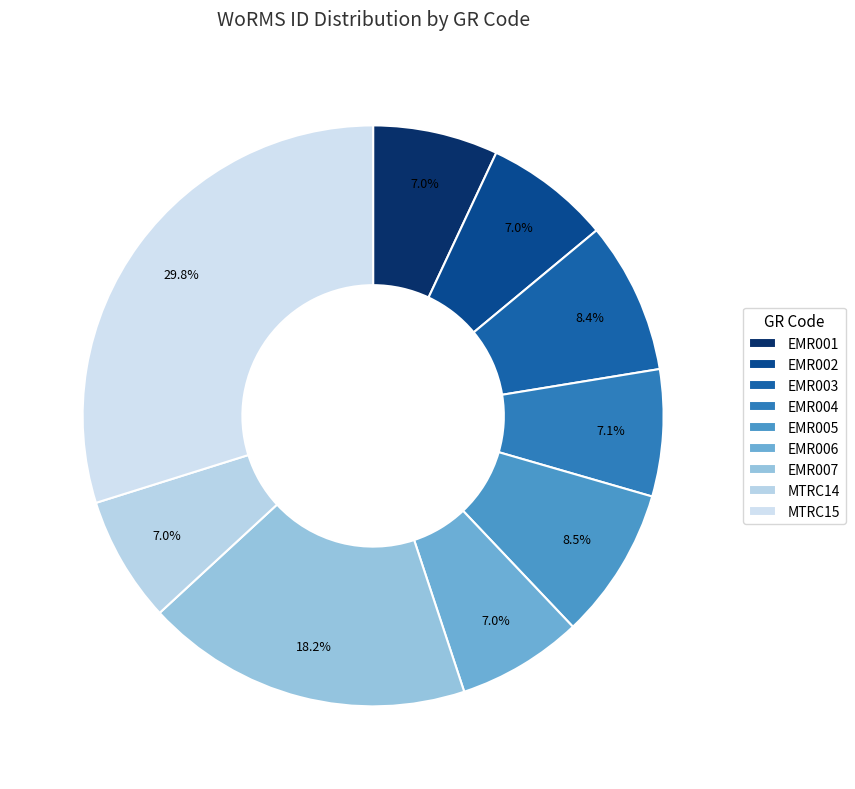

Rank the categories by value from lowest to highest.

EMR001, EMR006, EMR002, MTRC14, EMR004, EMR003, EMR005, EMR007, MTRC15